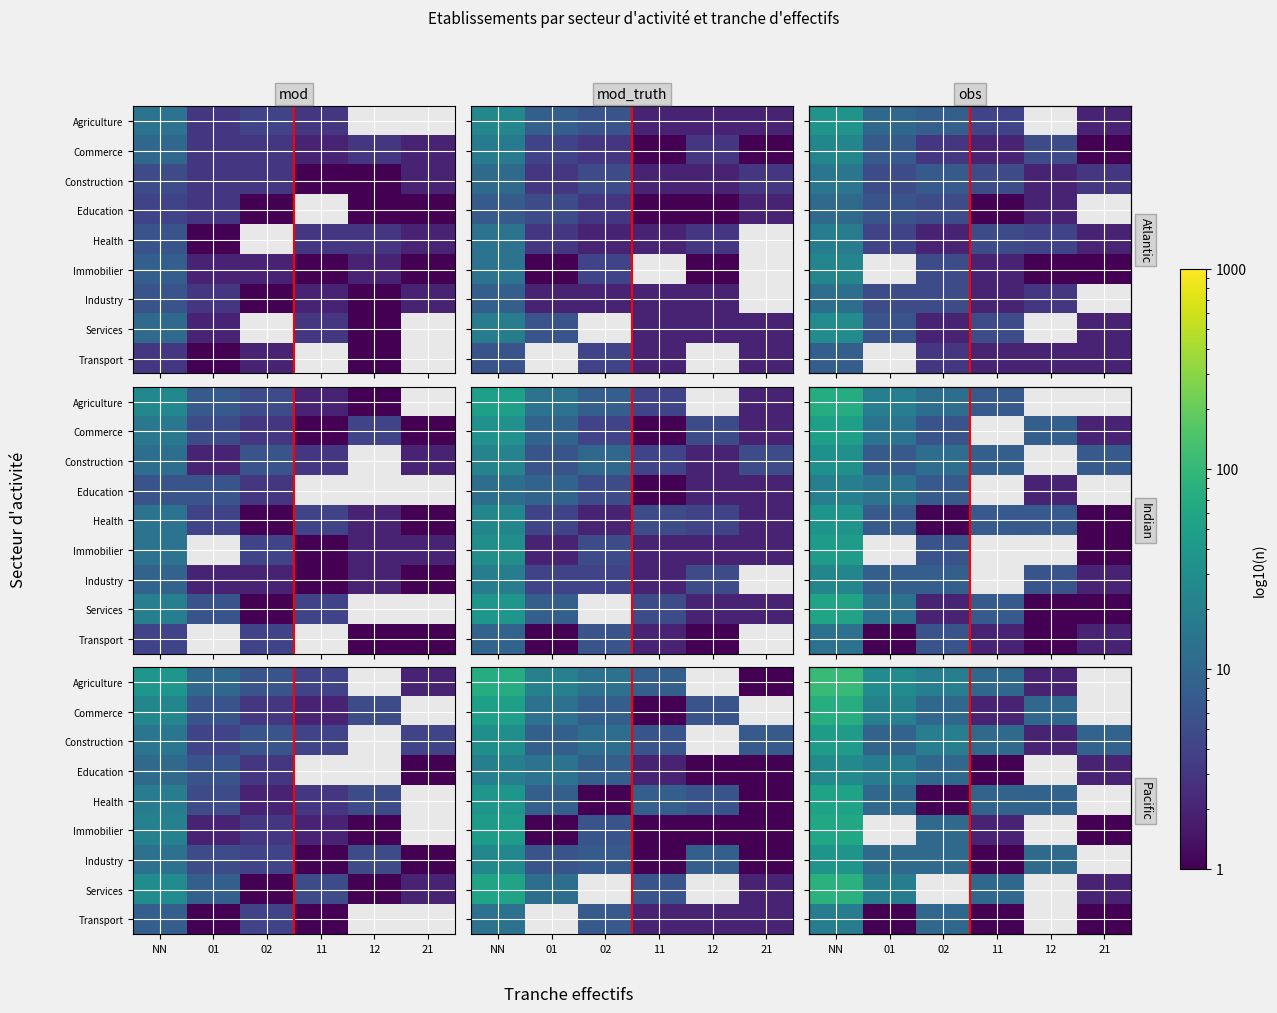

Between 21 and 12, which is larger?

12